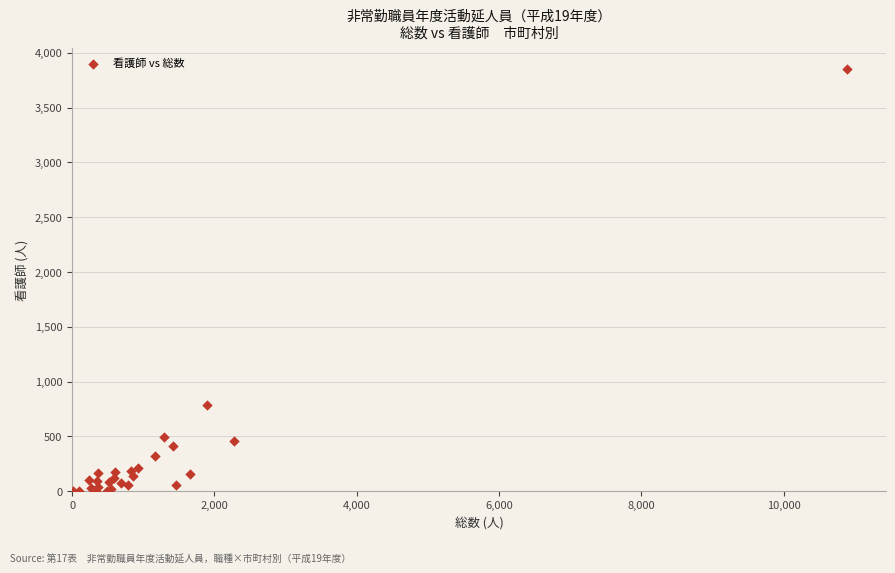

What Y value in the scatter plot is closest to 1927?

790